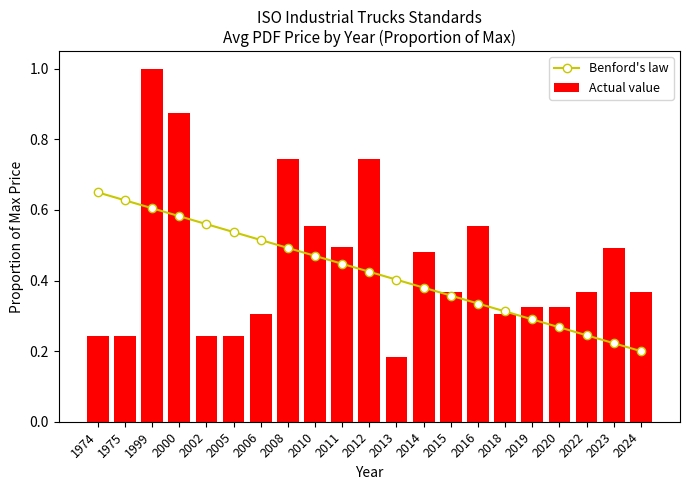

What is the sum of the Benford's law values at 2002 and 2019?

0.9